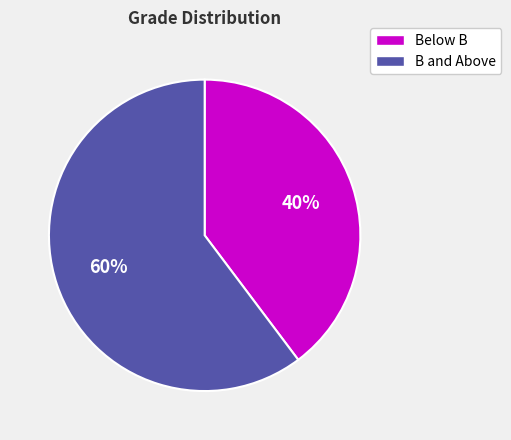

Does any single category account for the majority?

Yes